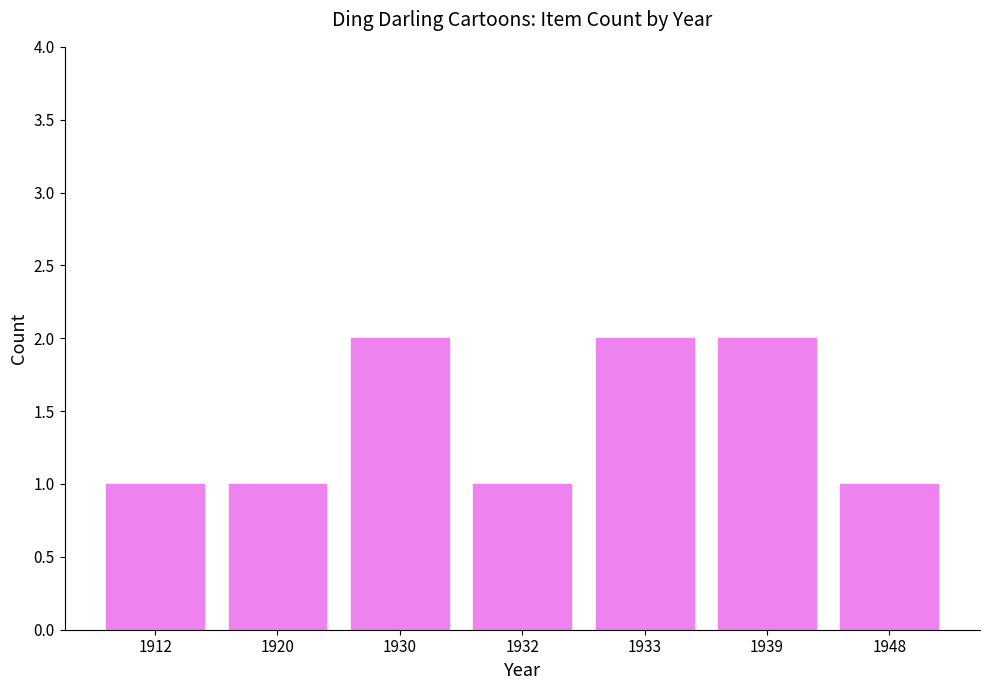

The value at 1912 is 1. True or false?

True